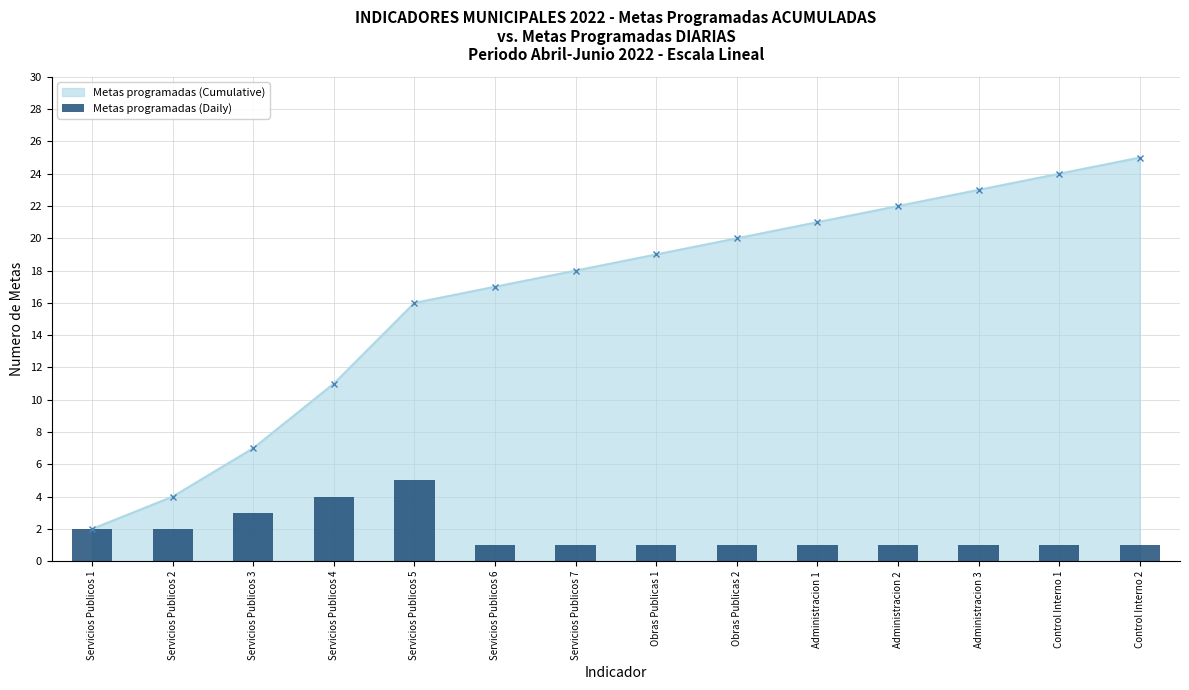

What position from the left is Servicios Publicos 2?

2